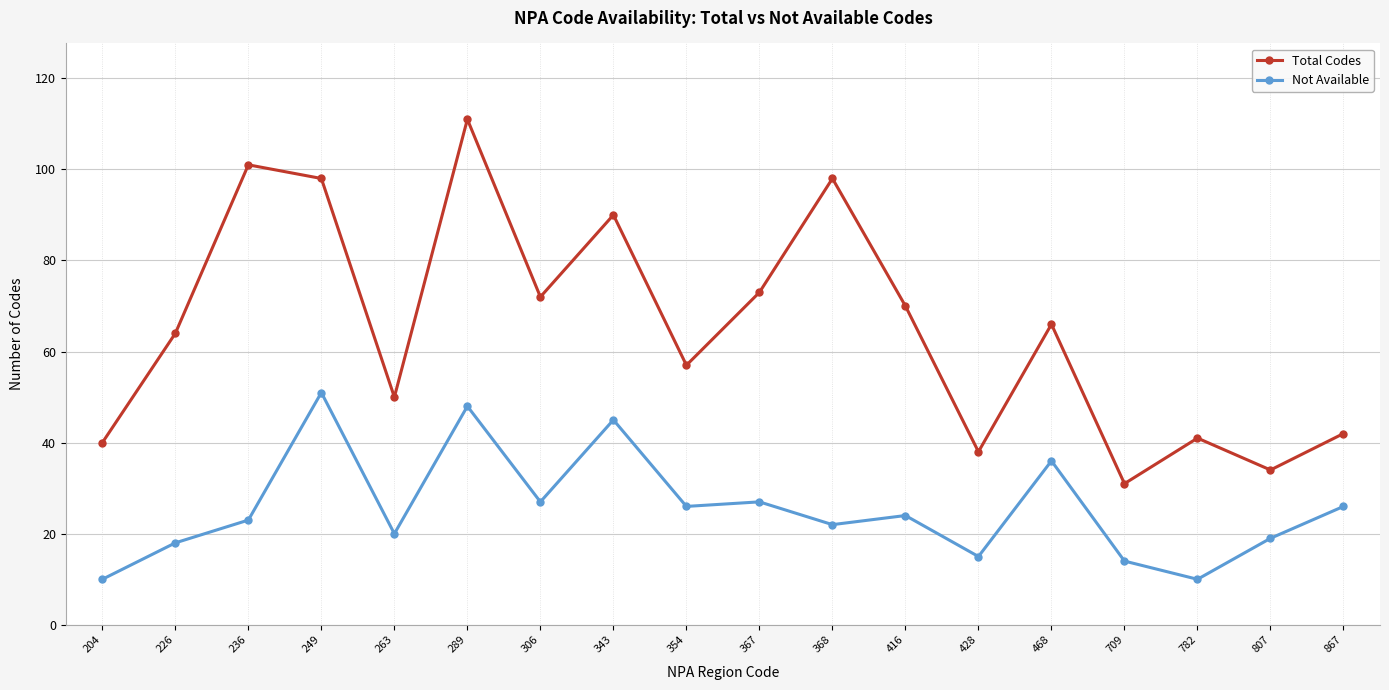

At which category does Not Available reach its first local valley?

263